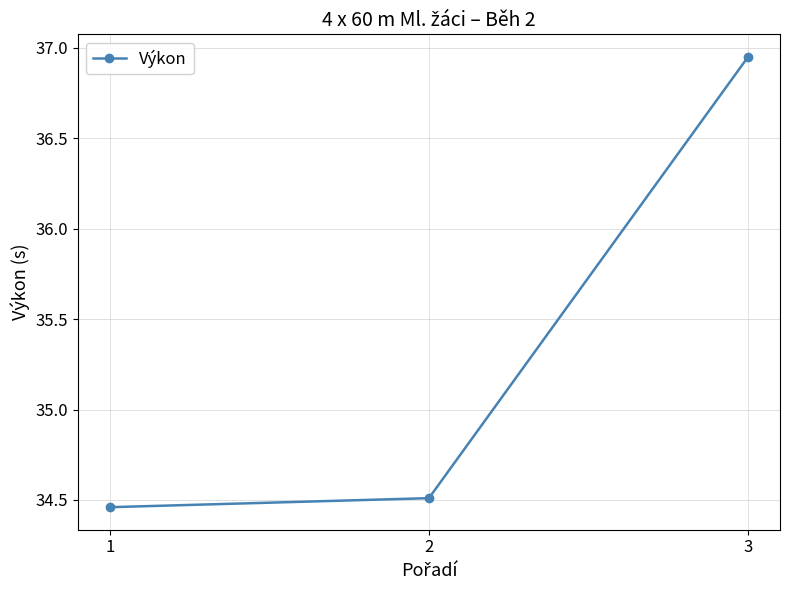

At which label is the value closest to 35?

2